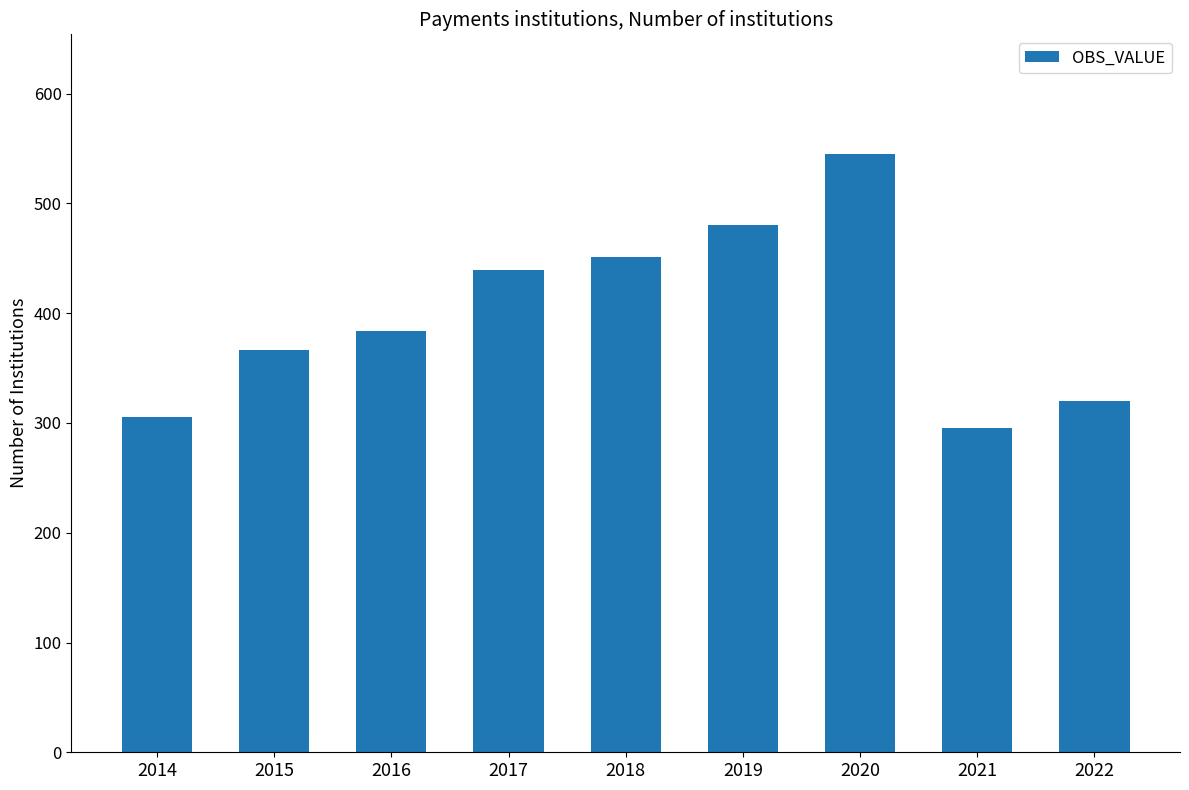

Which has a higher value, 2021 or 2022?

2022